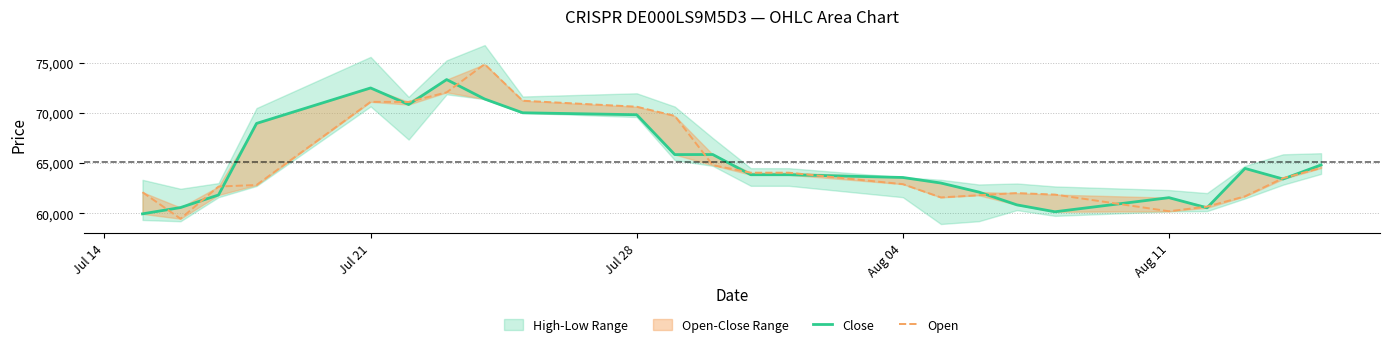

True or false: Close and Open intersect in this chart.

True